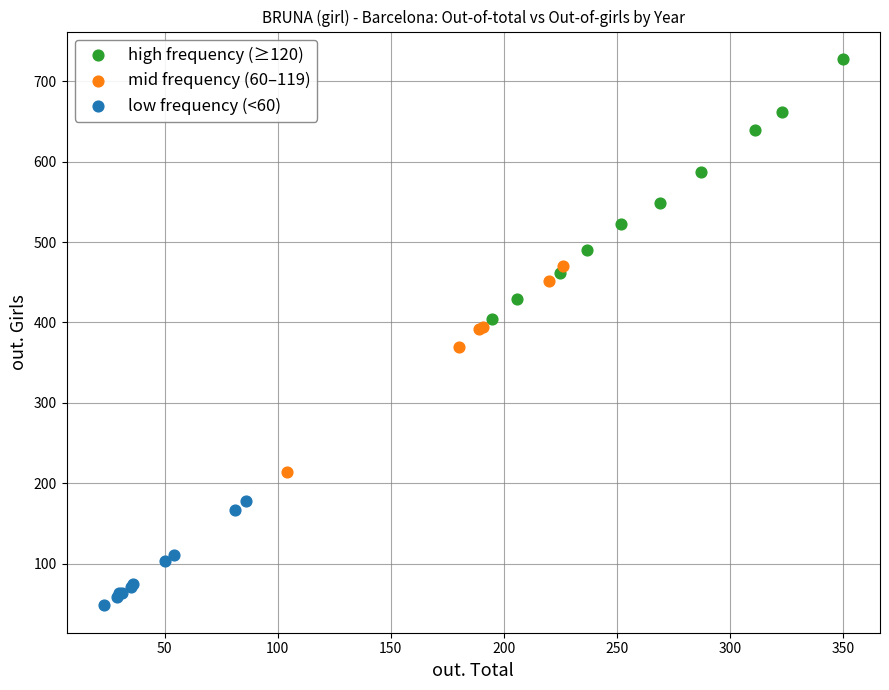

Which series reaches the minimum Y coordinate?

low frequency (<60)